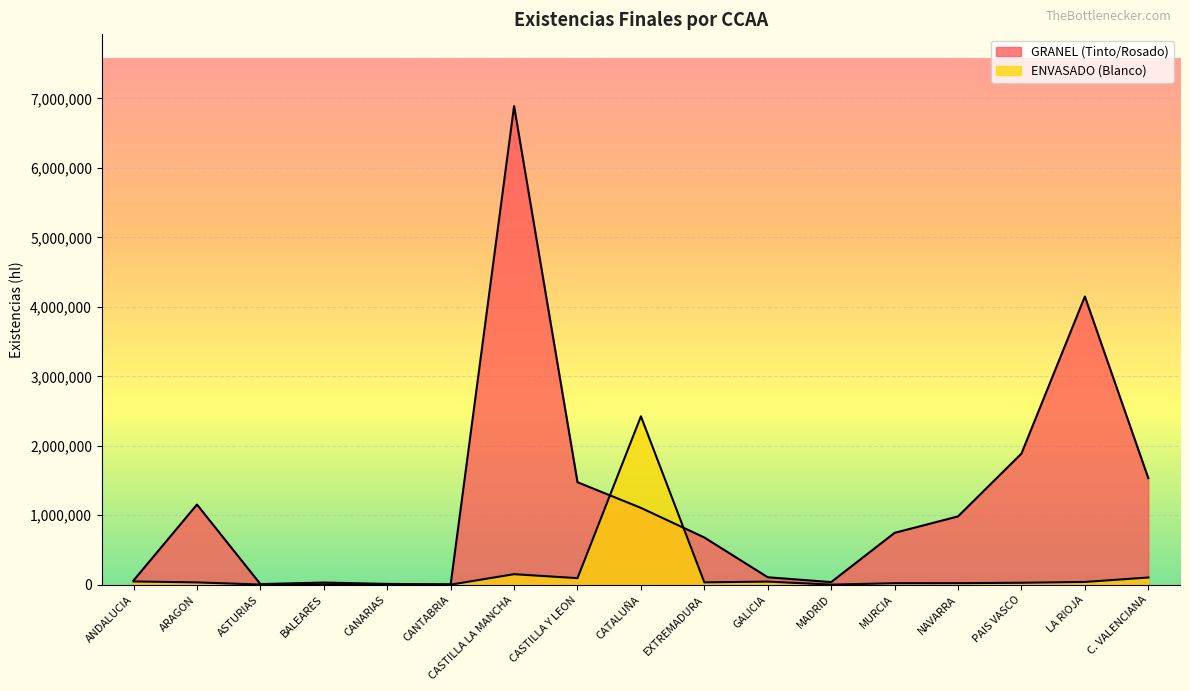

At which category does ENVASADO (Blanco) reach its first local valley?

ASTURIAS